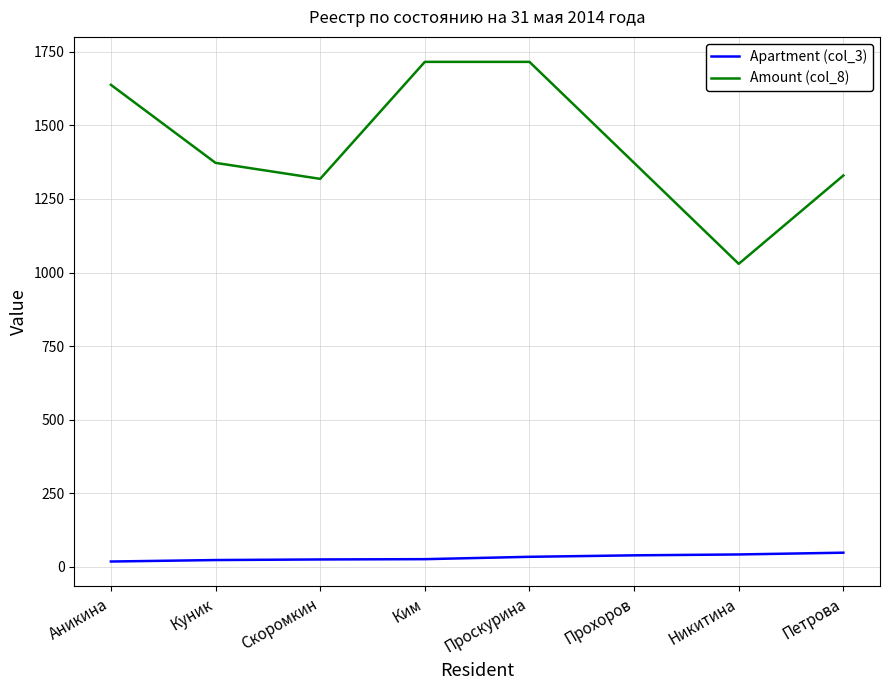

Which series has the widest spread of values?

Amount (col_8)